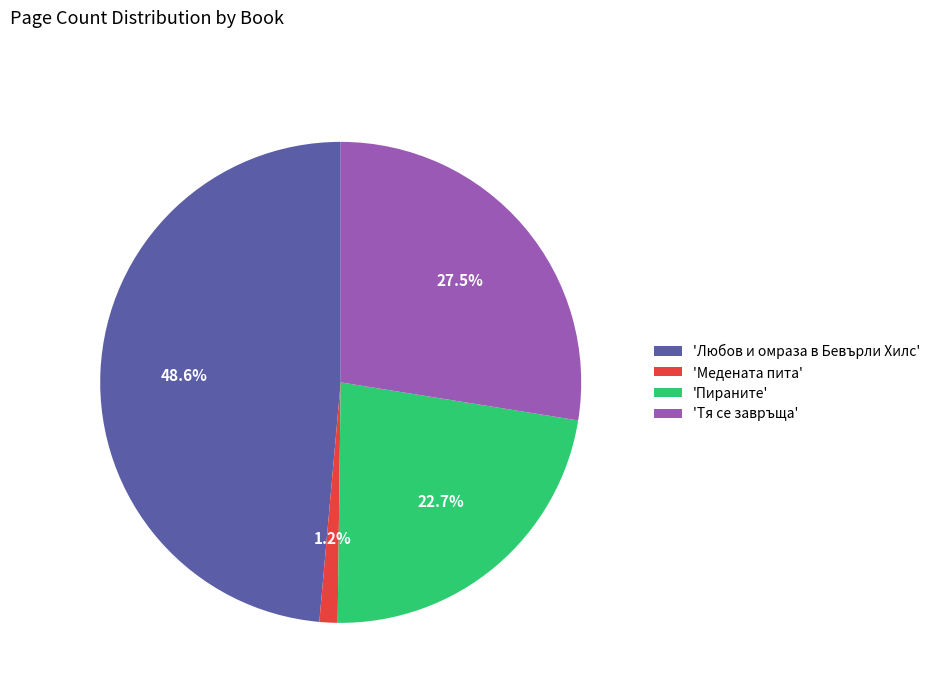

Does 'Тя се завръща' account for over 50% of the chart?

No